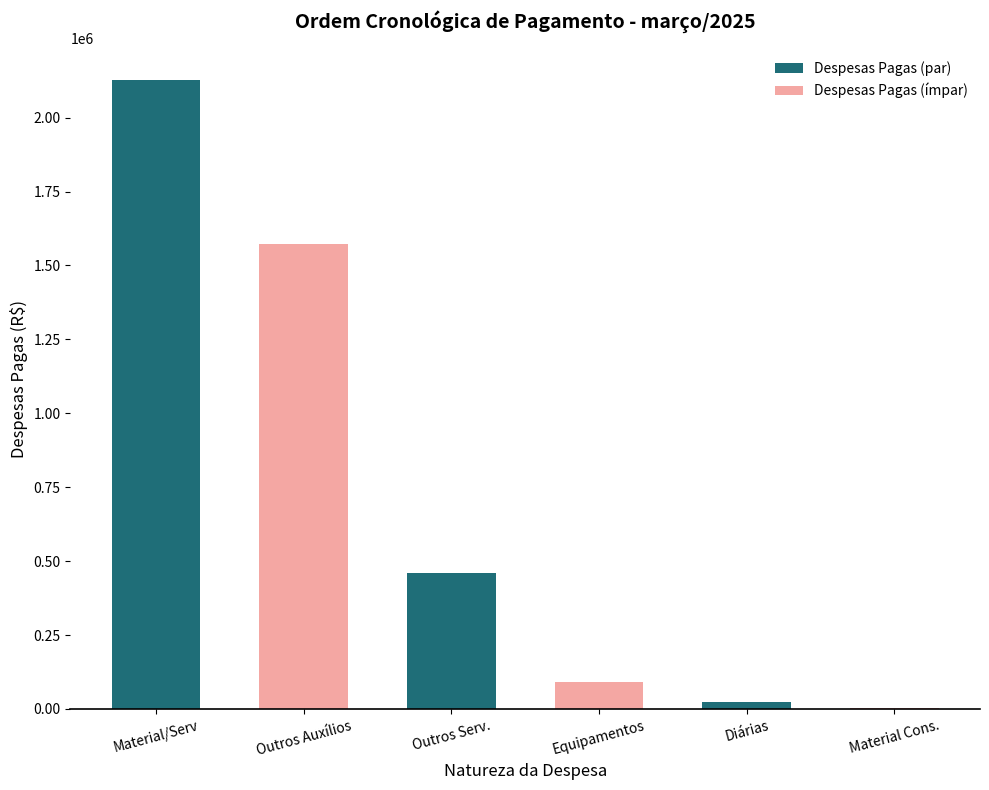

How many series are shown in this chart?

1